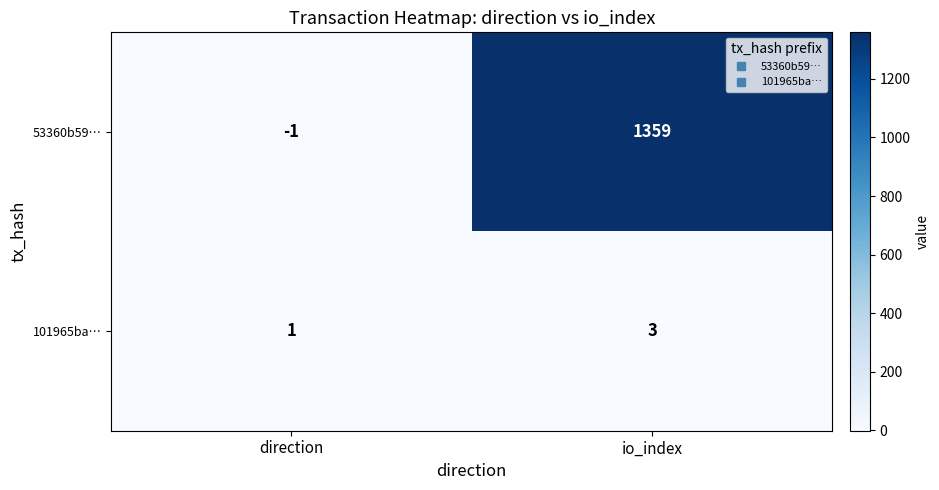

Reading right to left, what are all the values shown in this chart?

53360b59…: 1359	-1
101965ba…: 3	1